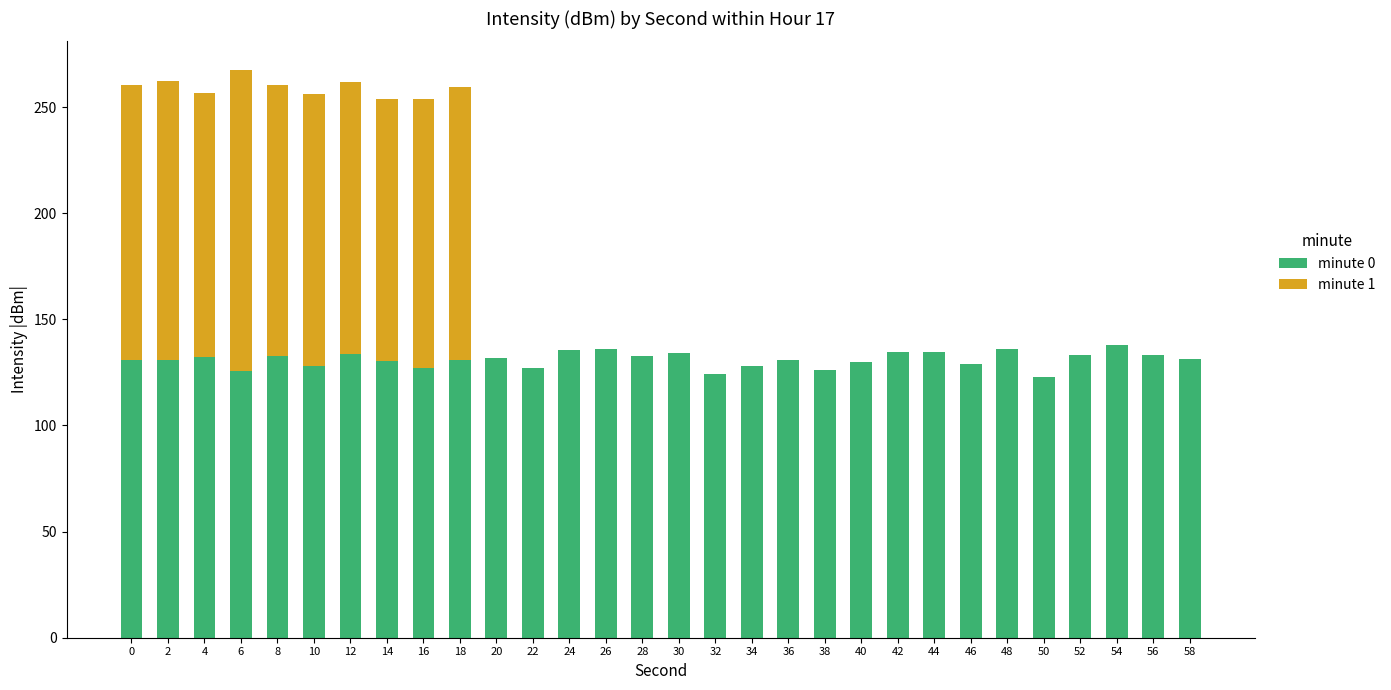

The value of minute 0 at 52 is 133.1. True or false?

True